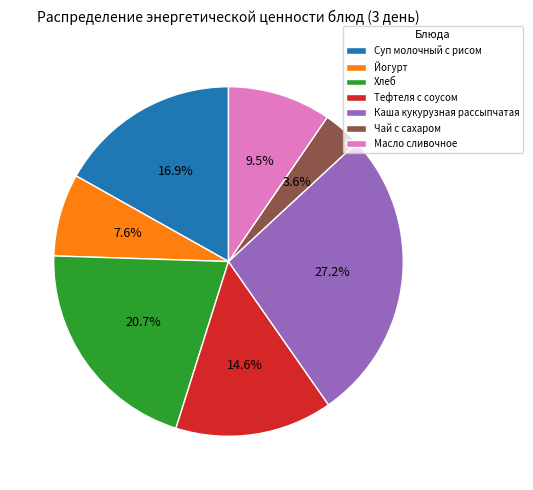

Which category has the smallest portion of the pie?

Чай с сахаром